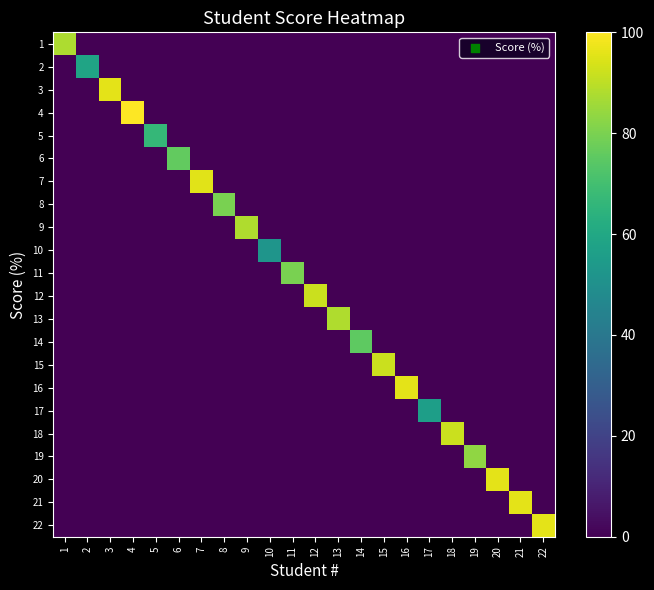

At which category is the sum across all series the highest?

4